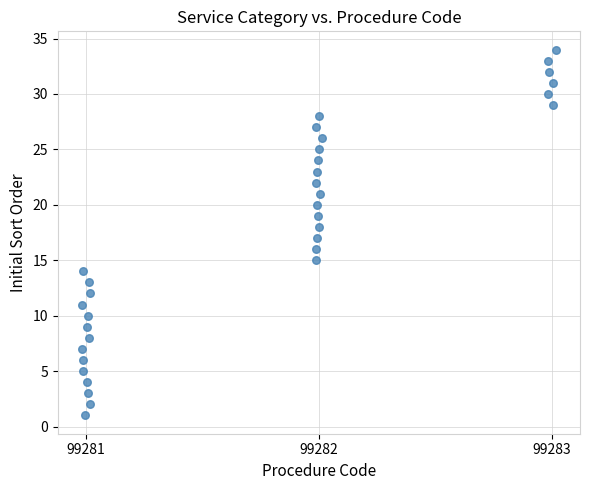

What is the range of Y values (max minus min)?

33